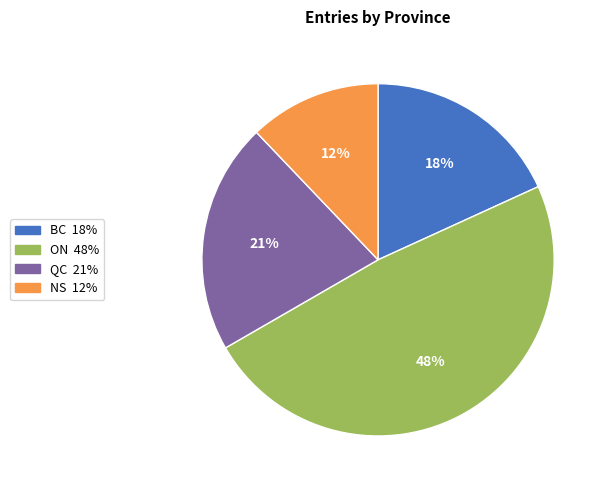

Rank the categories by value from lowest to highest.

NS, BC, QC, ON